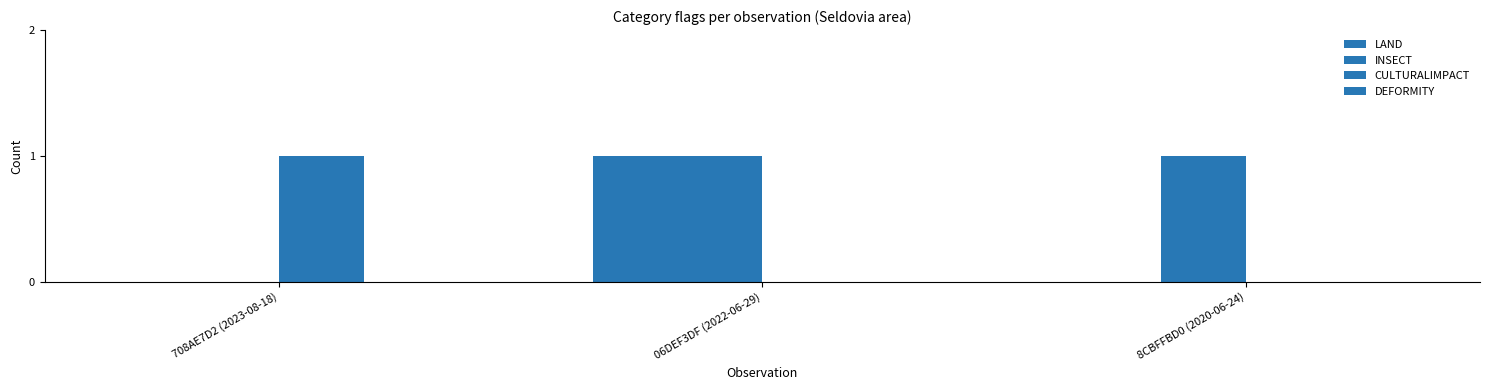

Count the number of data series in this chart.

3